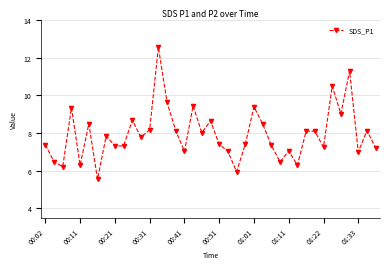

How many distinct data groups are displayed?

1